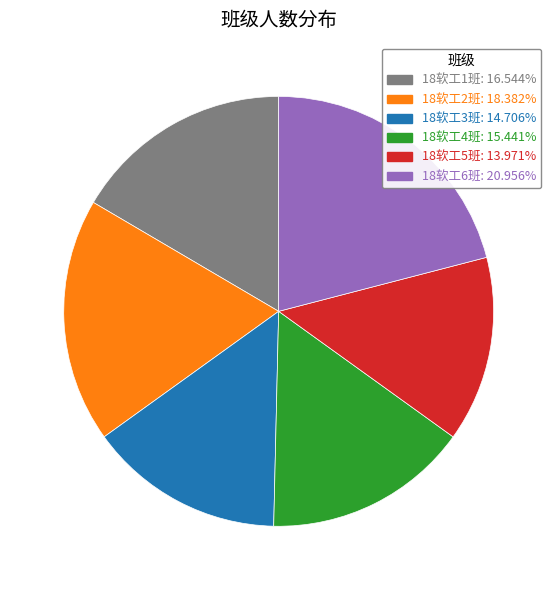

Is there a majority slice in this chart?

No